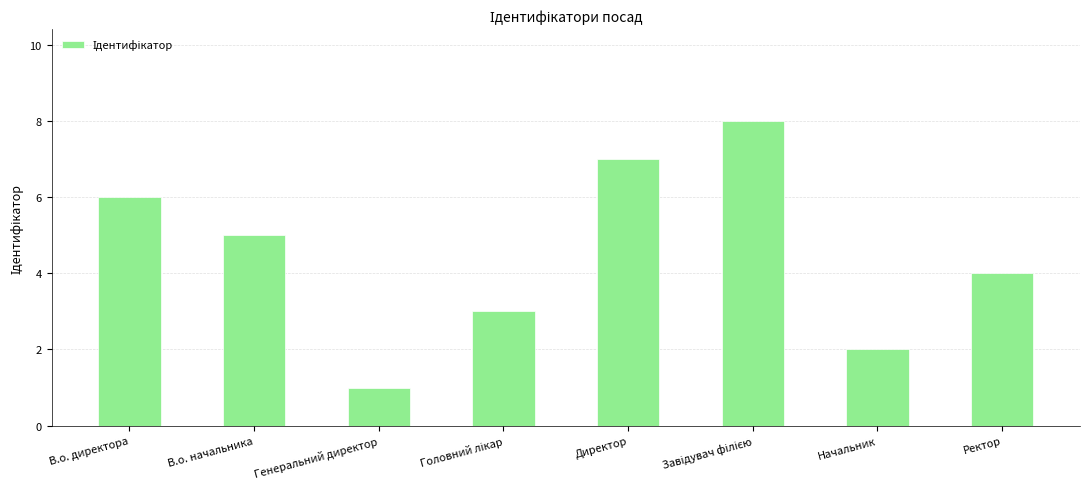

What position from the right is В.о. начальника?

7